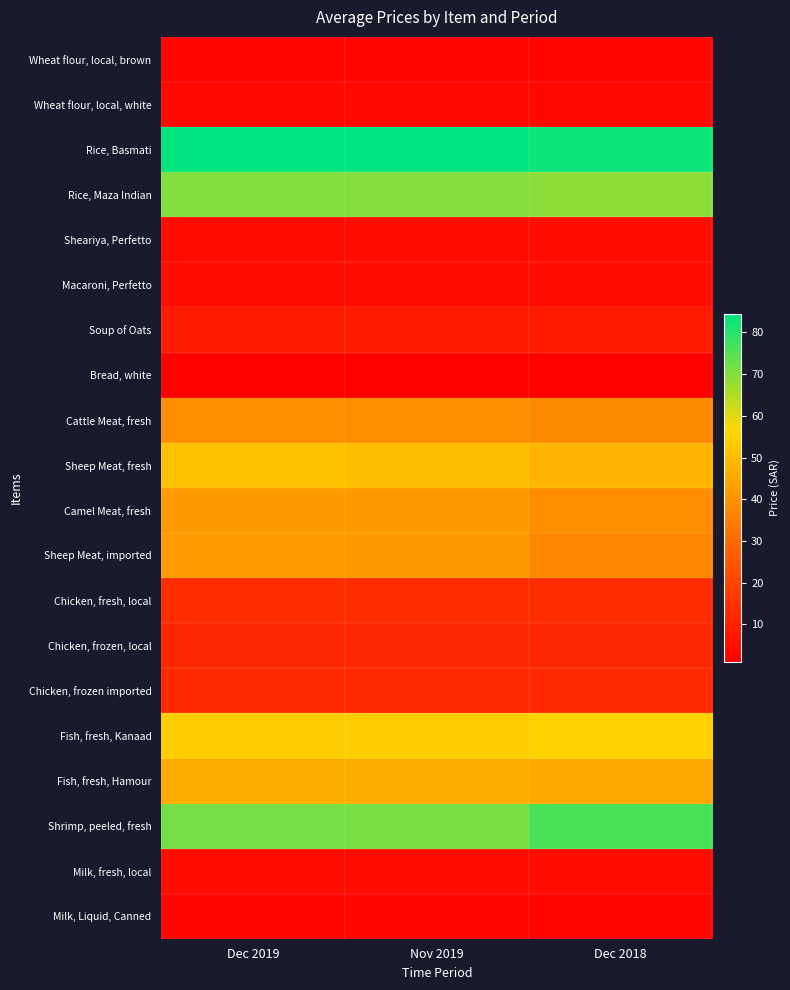

At Dec 2018, list the series in order from smallest to largest.

Bread, white, Wheat flour, local, brown, Milk, Liquid, Canned, Wheat flour, local, white, Milk, fresh, local, Sheariya, Perfetto, Macaroni, Perfetto, Soup of Oats, Chicken, frozen, local, Chicken, frozen imported, Chicken, fresh, local, Sheep Meat, imported, Cattle Meat, fresh, Camel Meat, fresh, Fish, fresh, Hamour, Sheep Meat, fresh, Fish, fresh, Kanaad, Rice, Maza Indian, Shrimp, peeled, fresh, Rice, Basmati